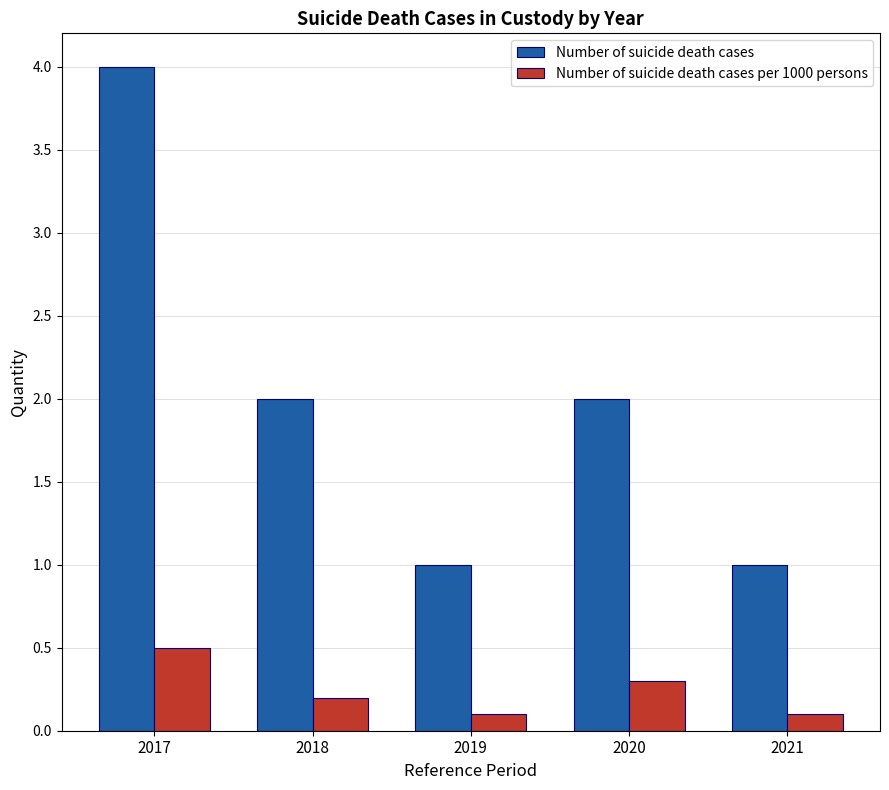

Reading left to right, list all the values displayed in this chart.

Number of suicide death cases: 4.0	2.0	1.0	2.0	1.0
Number of suicide death cases per 1000 persons: 0.5	0.2	0.1	0.3	0.1